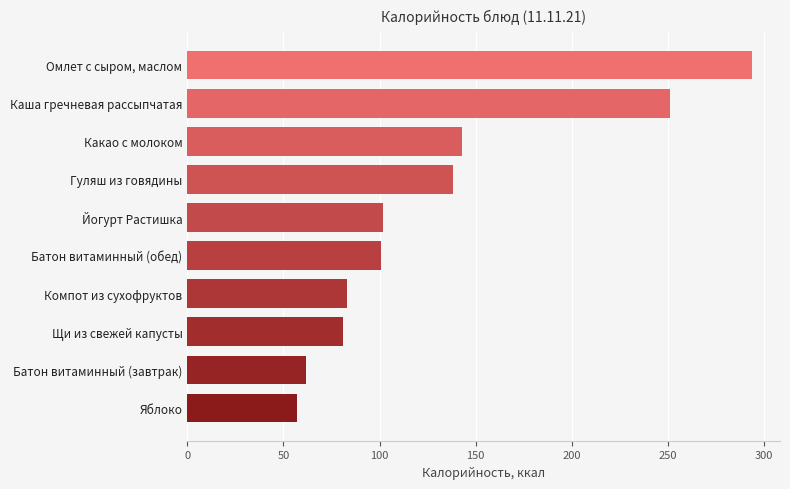

What is the sum of all values?

1311.1